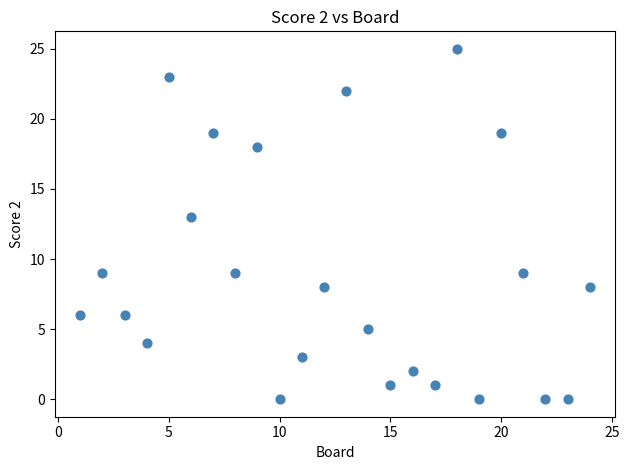

What Y value in the scatter plot is closest to 12?

13